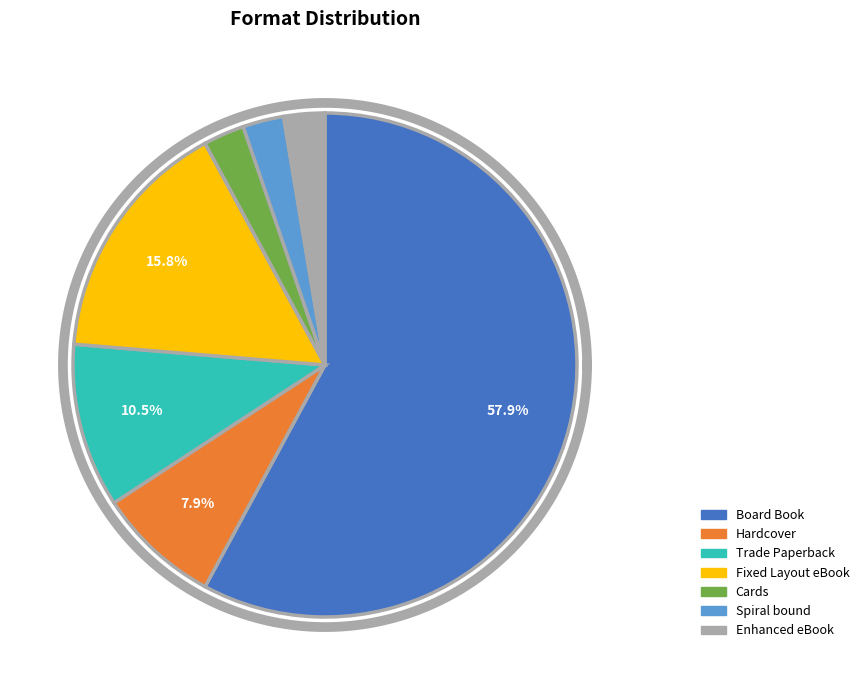

What is the smallest slice in the pie chart?

Cards